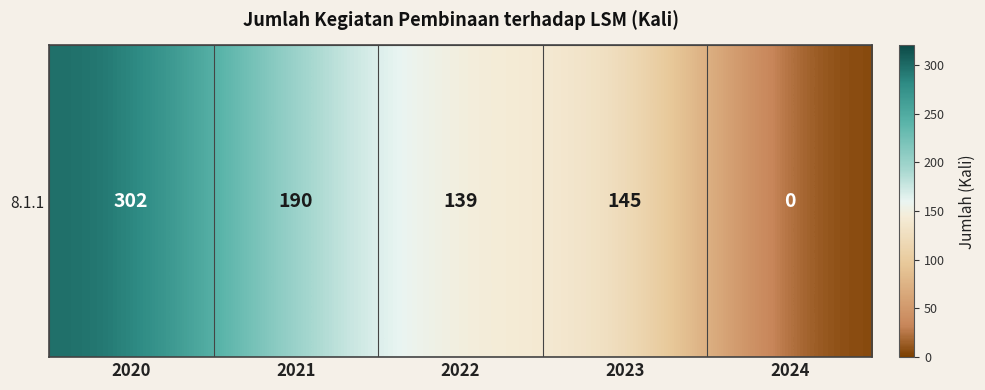

Count the number of data series in this chart.

1